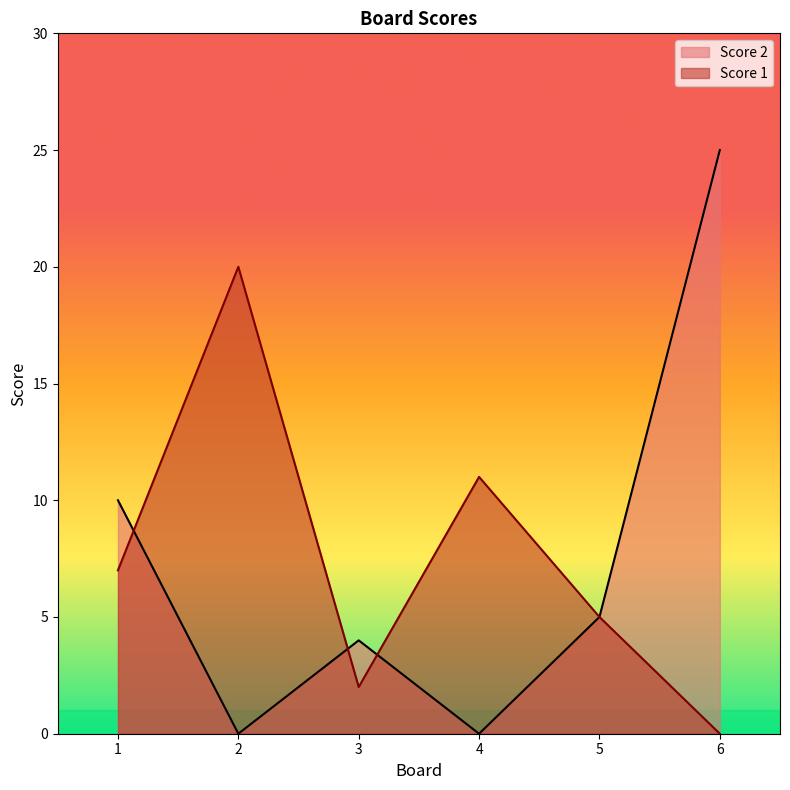

How many times do Score 2 and Score 1 cross each other?

3